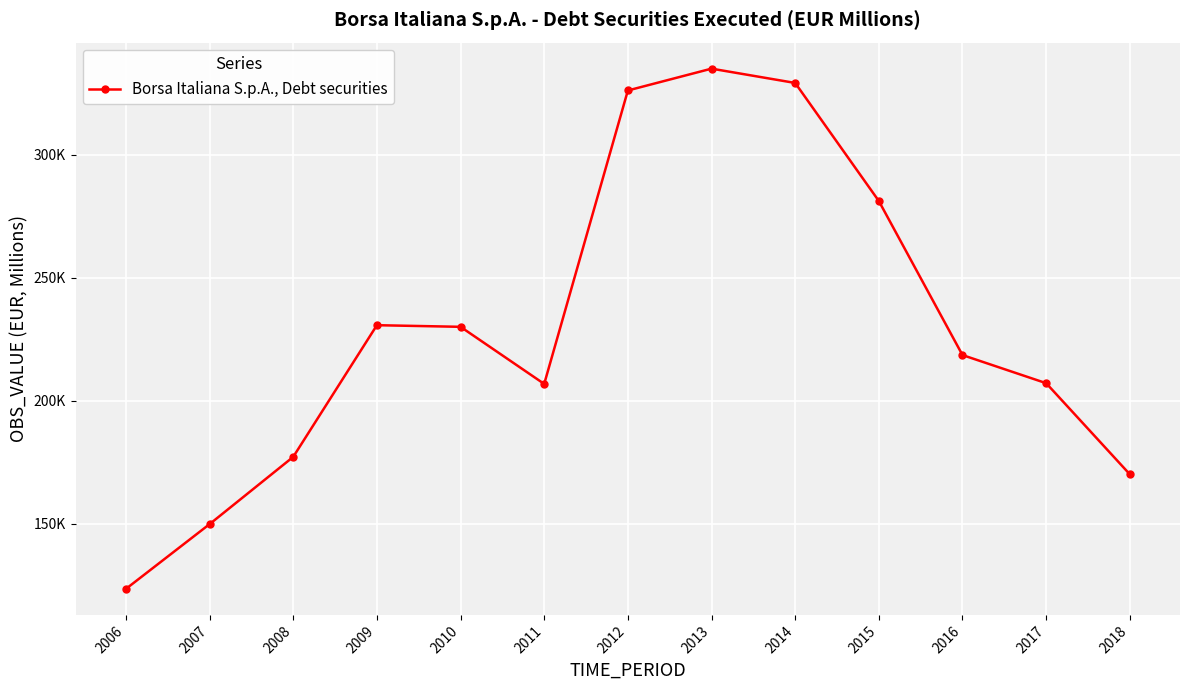

Is this an area chart (filled region under the line)?

No